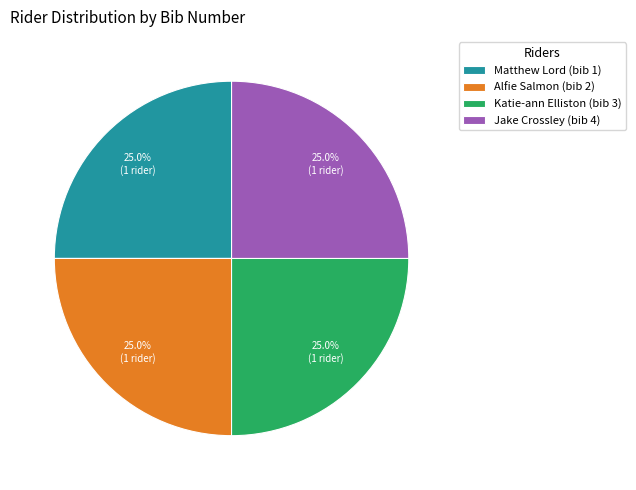

Does Katie-ann Elliston (bib 3) account for over 50% of the chart?

No